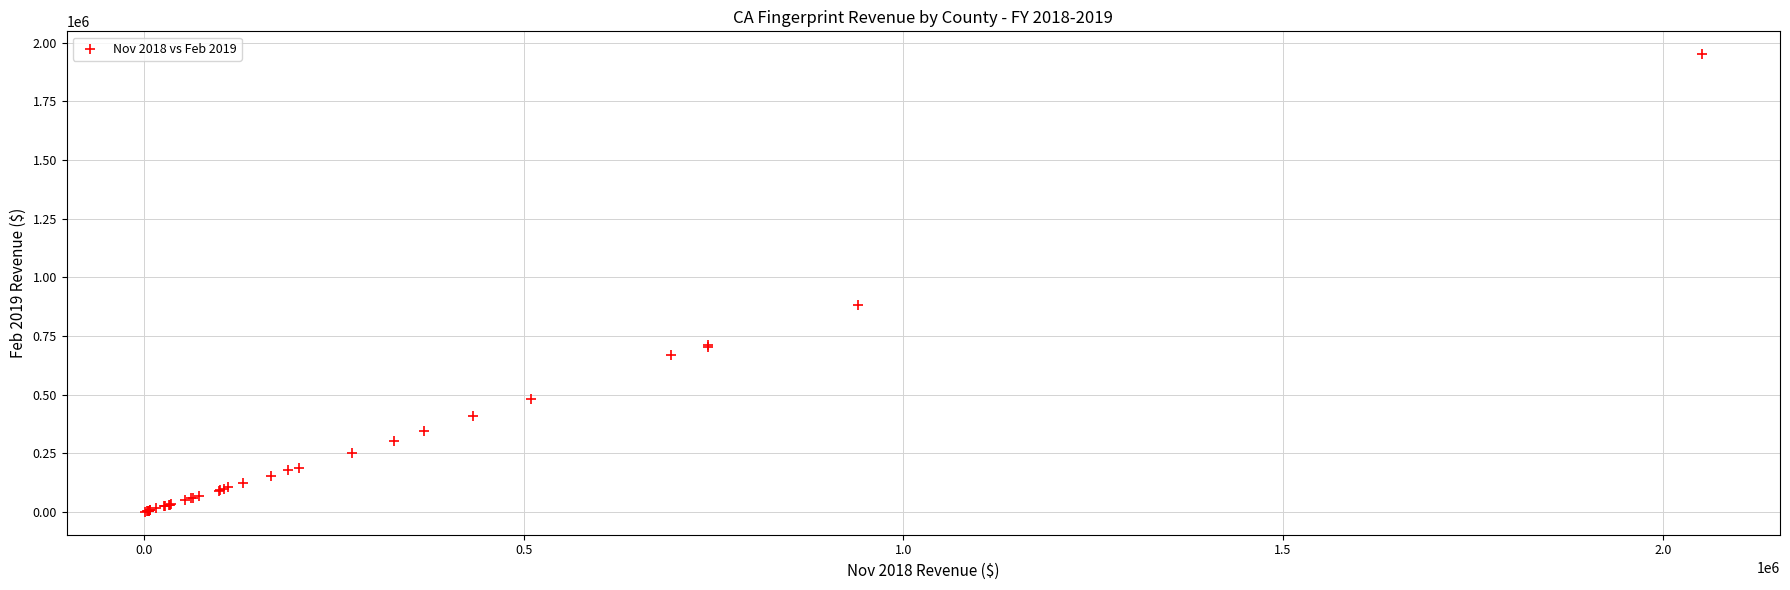

What Y value in the scatter plot is closest to 975492?

883988.4